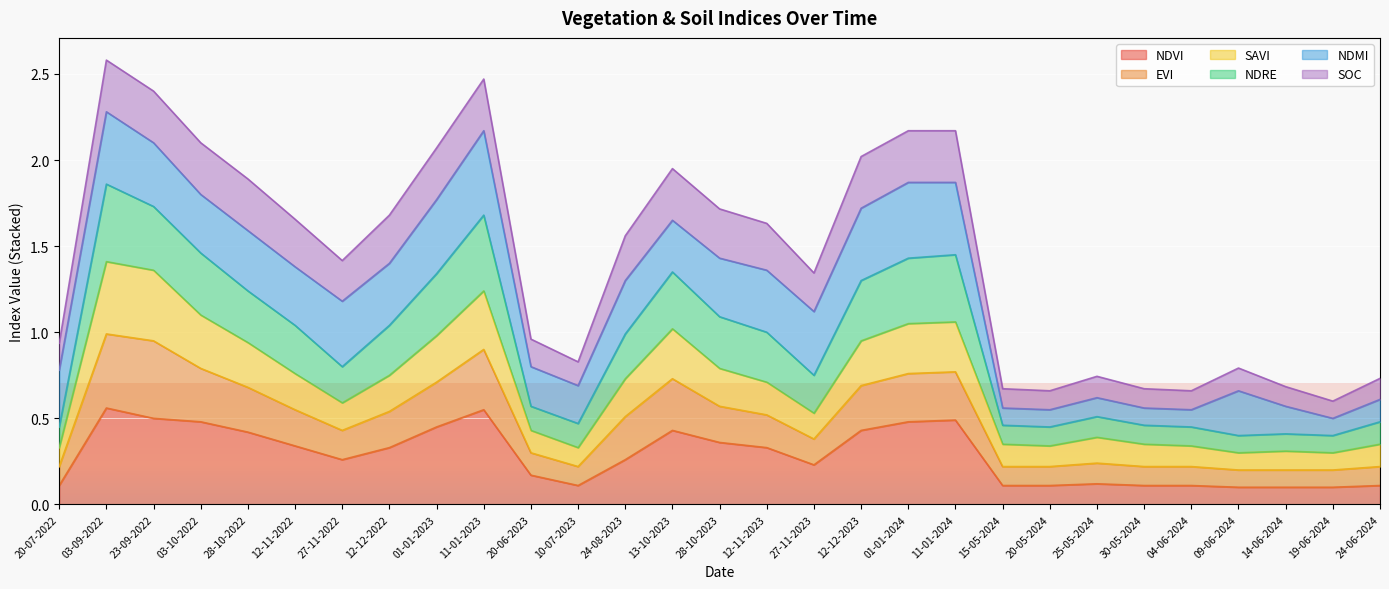

Is the value of evi at 12-11-2022 greater than the value of ndre at 13-10-2023?

No